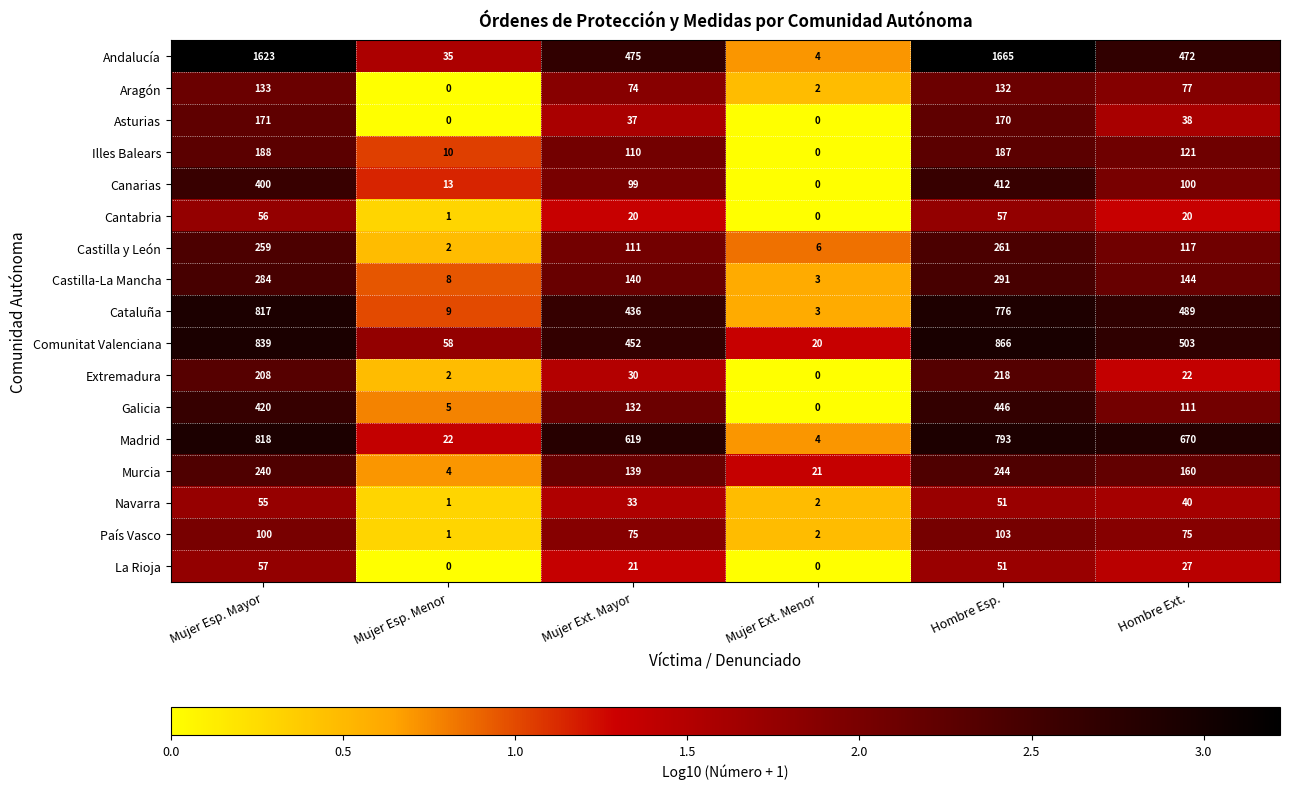

Which series has the largest total across all categories?

Andalucía